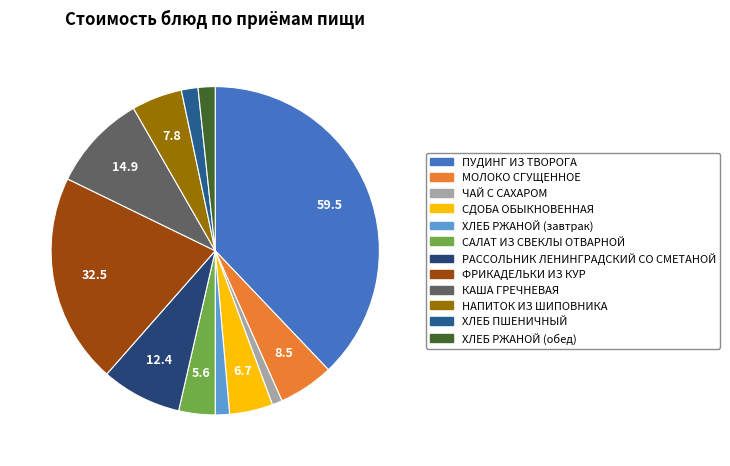

To the nearest percent, what is the average slice percentage?

8%